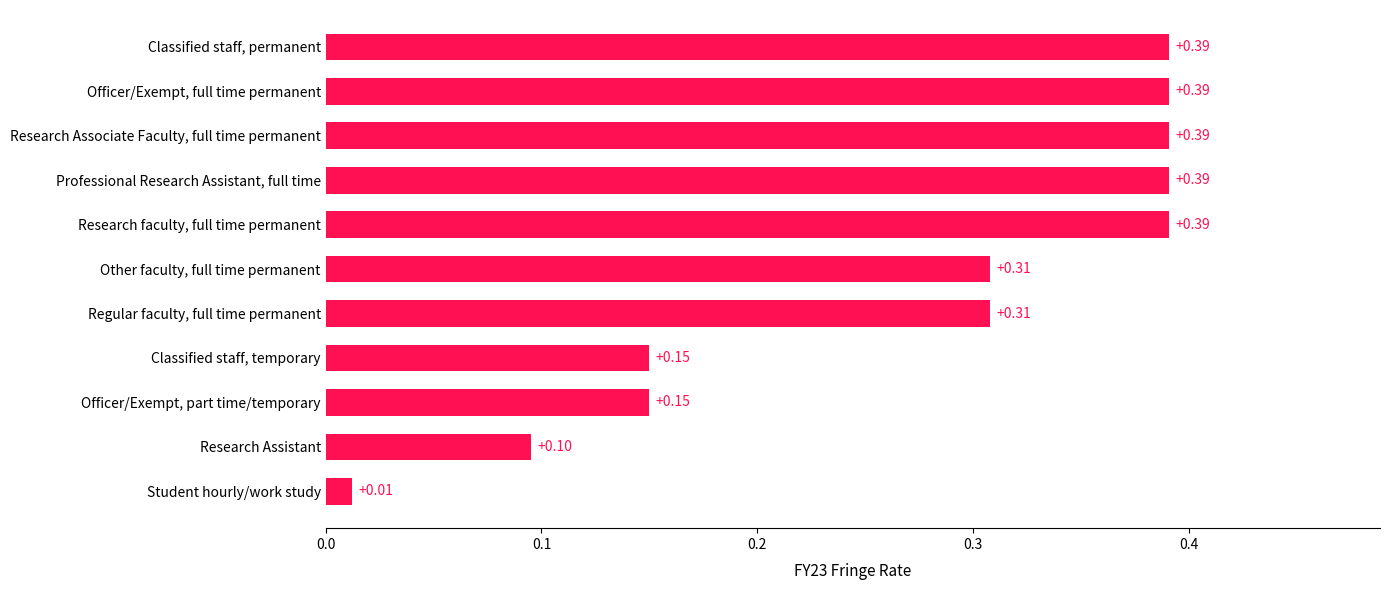

What is the change in value from Student hourly/work study to Regular faculty, full time permanent?

+0.3